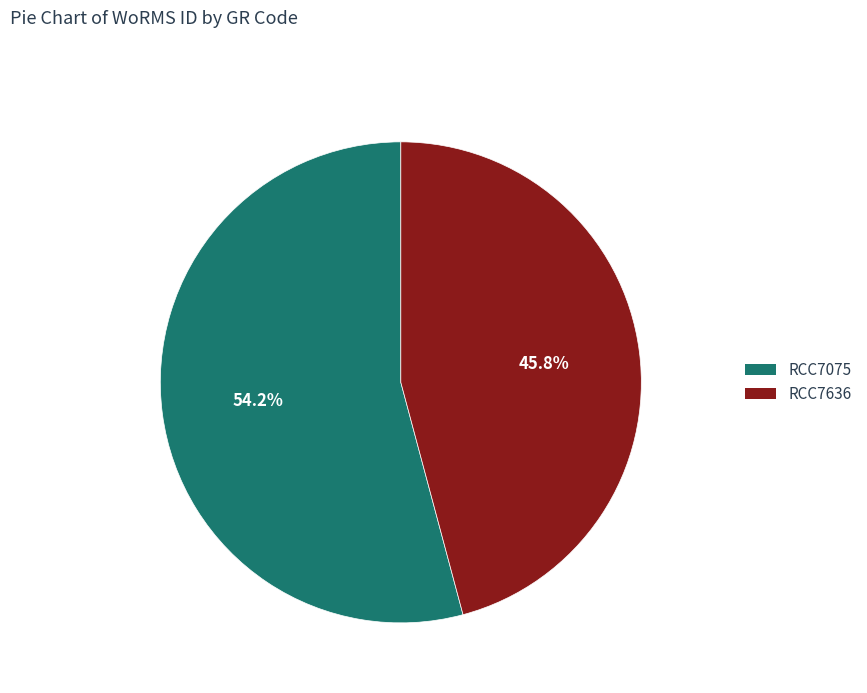

Rank the categories by value from lowest to highest.

RCC7636, RCC7075